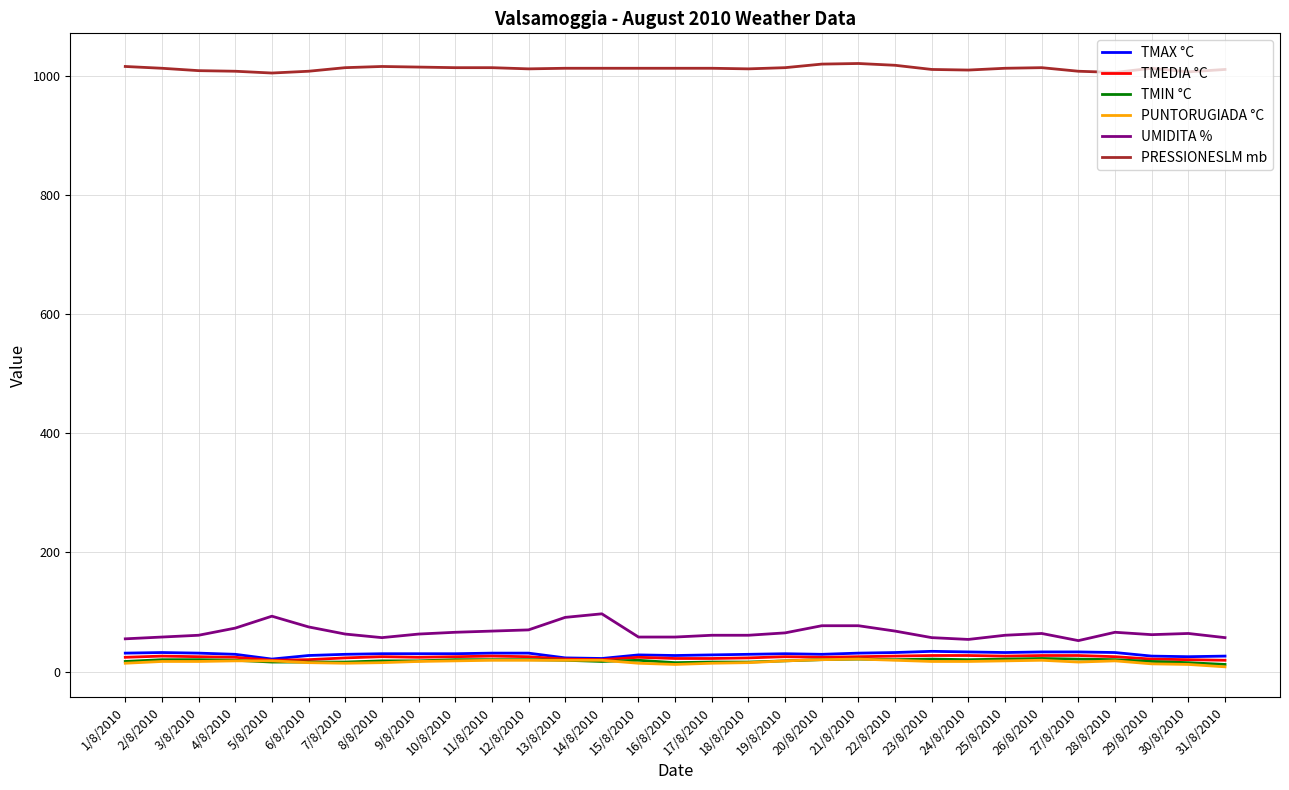

The UMIDITA % series shows 61 at 17/8/2010. True or false?

True